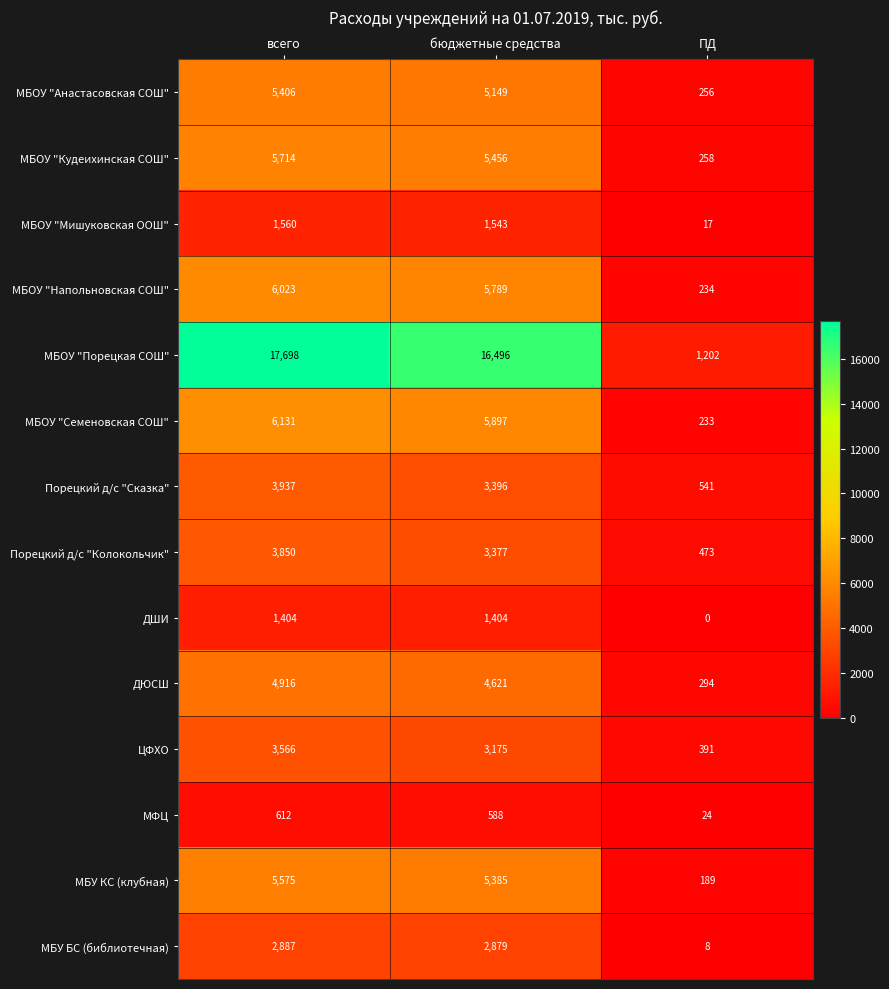

What is the difference between the Порецкий д/с "Колокольчик" values at ПД and бюджетные средства?

2904